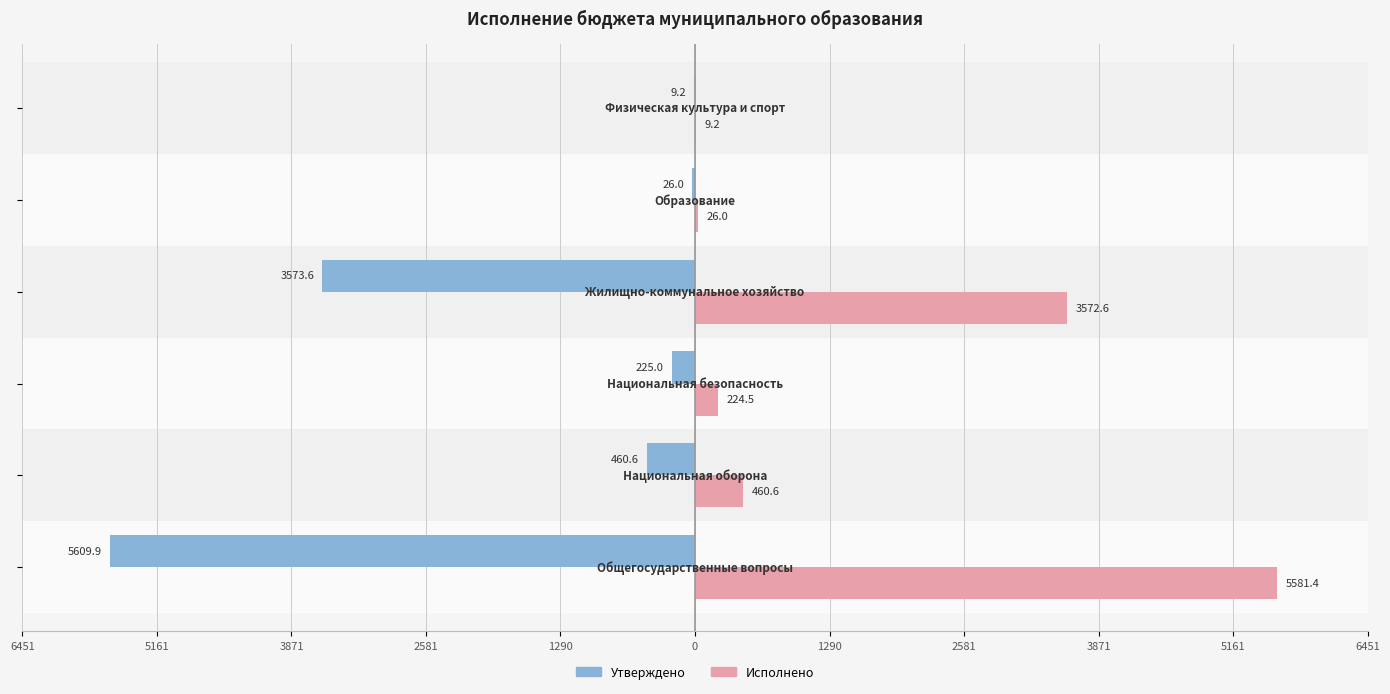

What are all the series names shown in the legend?

Утверждено, Исполнено